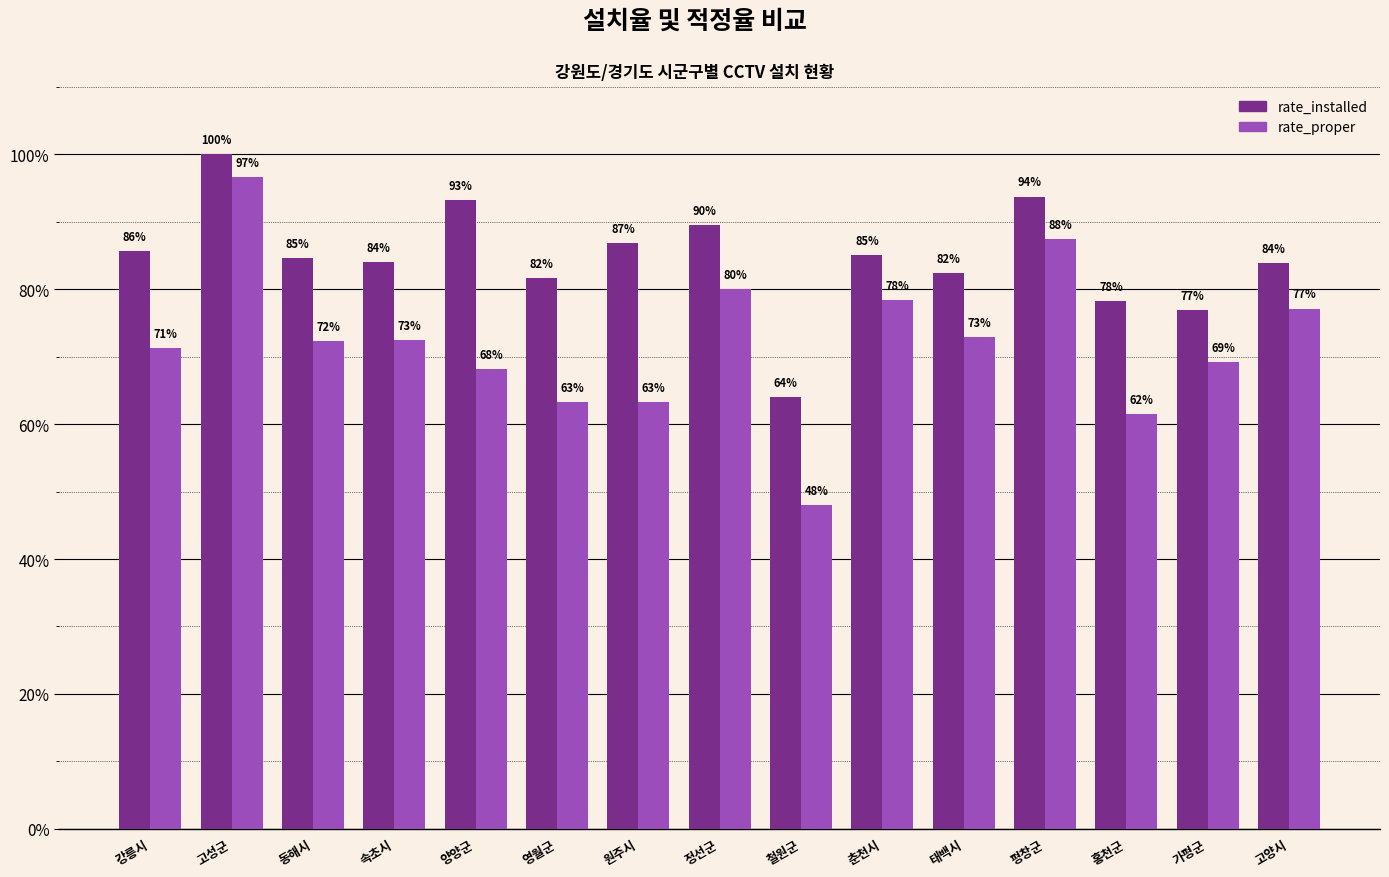

At which category does the chart reach its minimum across all series?

철원군